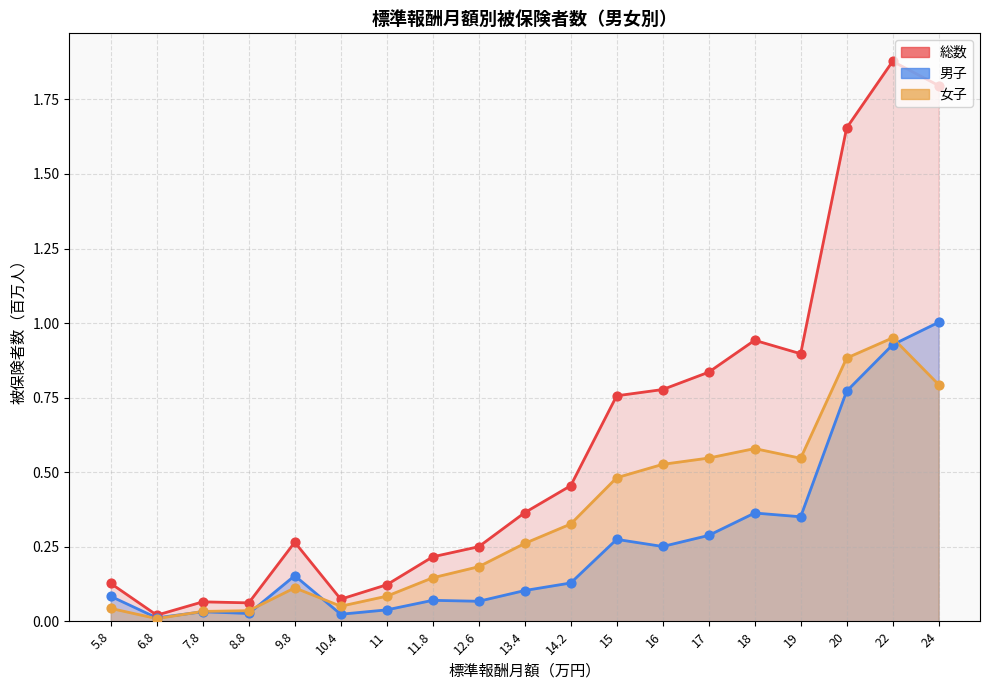

Which series has the widest spread of Y values?

総数